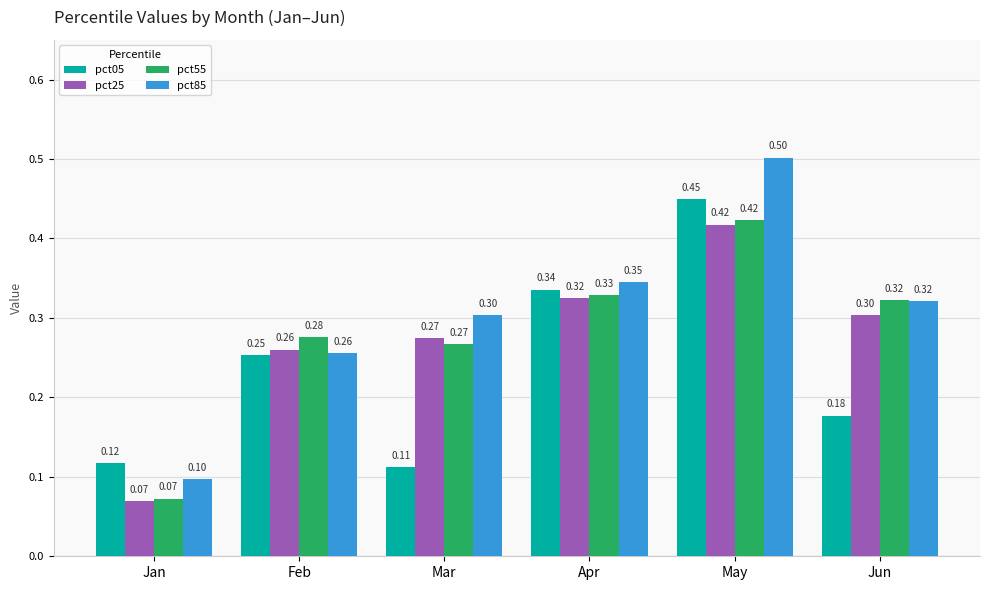

Does the chart contain stacked bars?

No